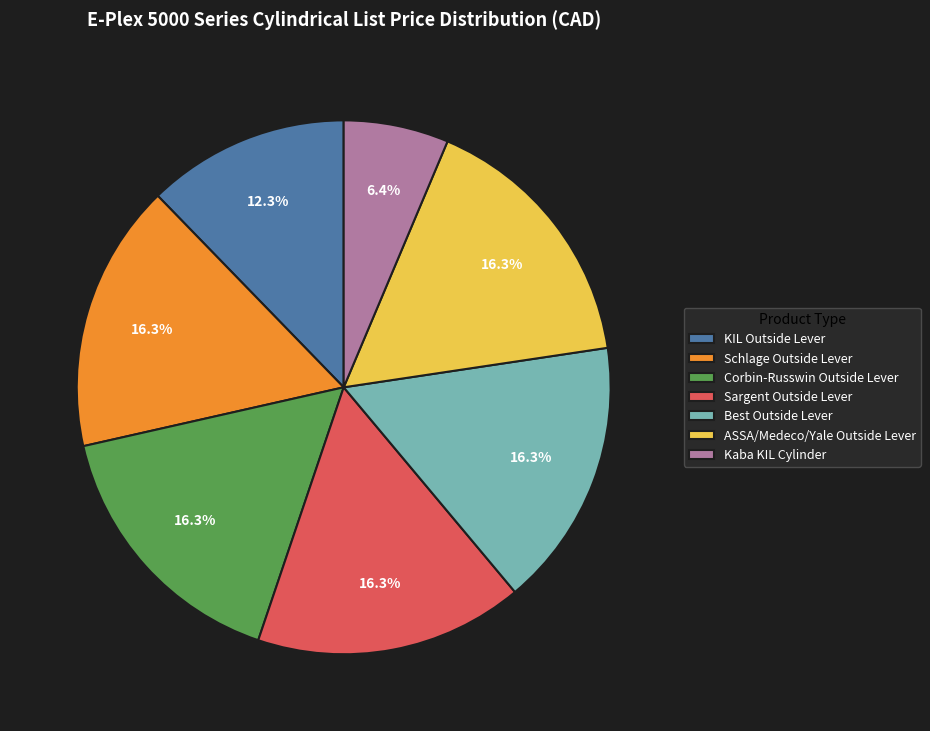

How many slices are in this pie chart?

7